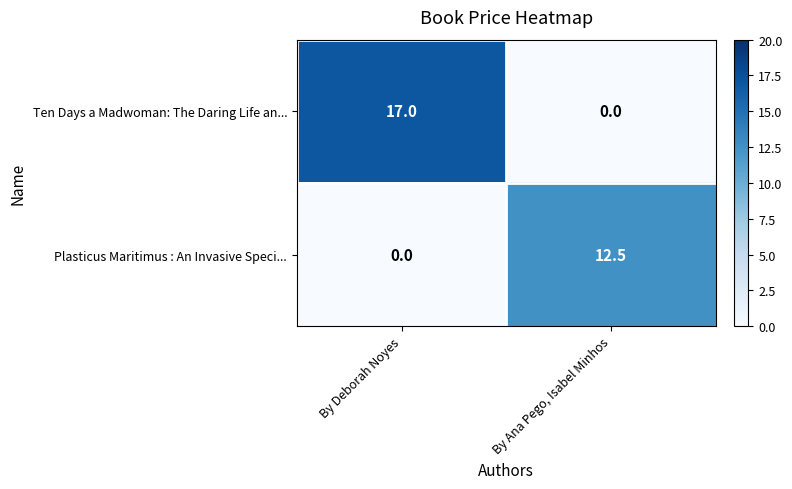

The Plasticus Maritimus : An Invasive Speci... series shows 2.5 at By Ana Pego, Isabel Minhos. True or false?

False